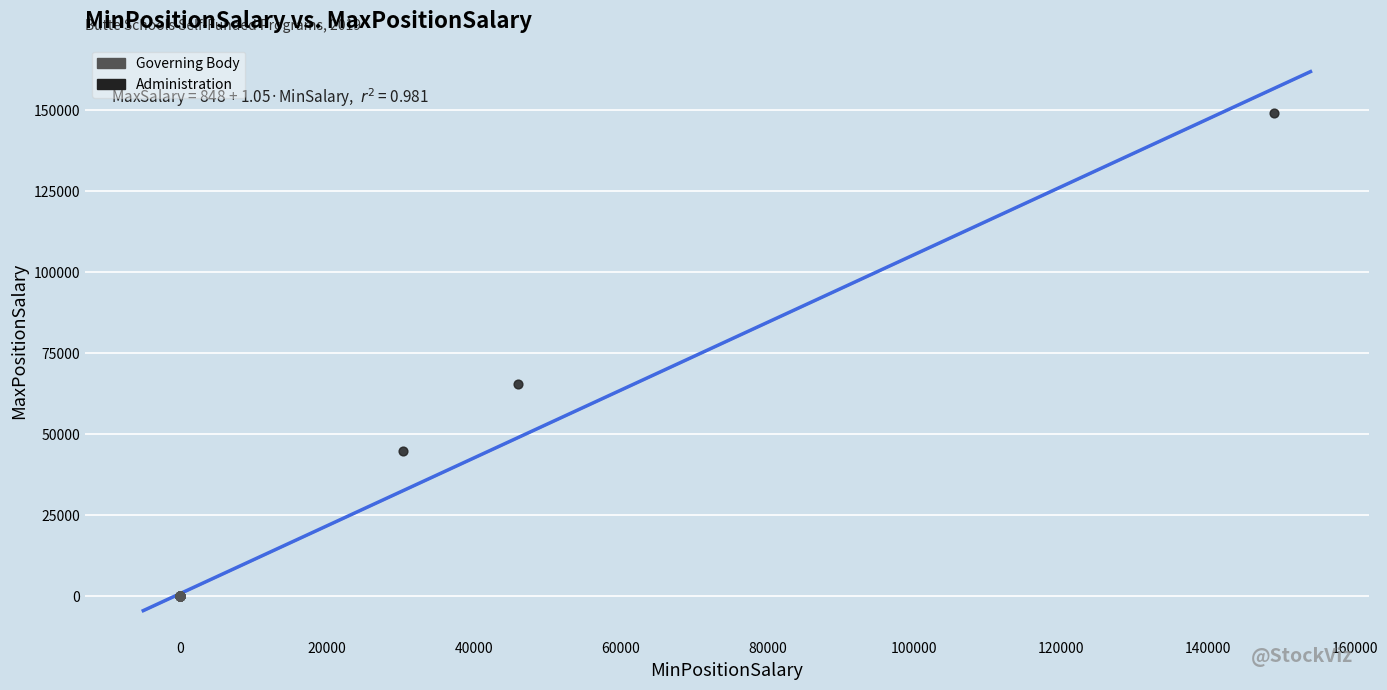

Which series reaches the maximum Y coordinate?

Administration